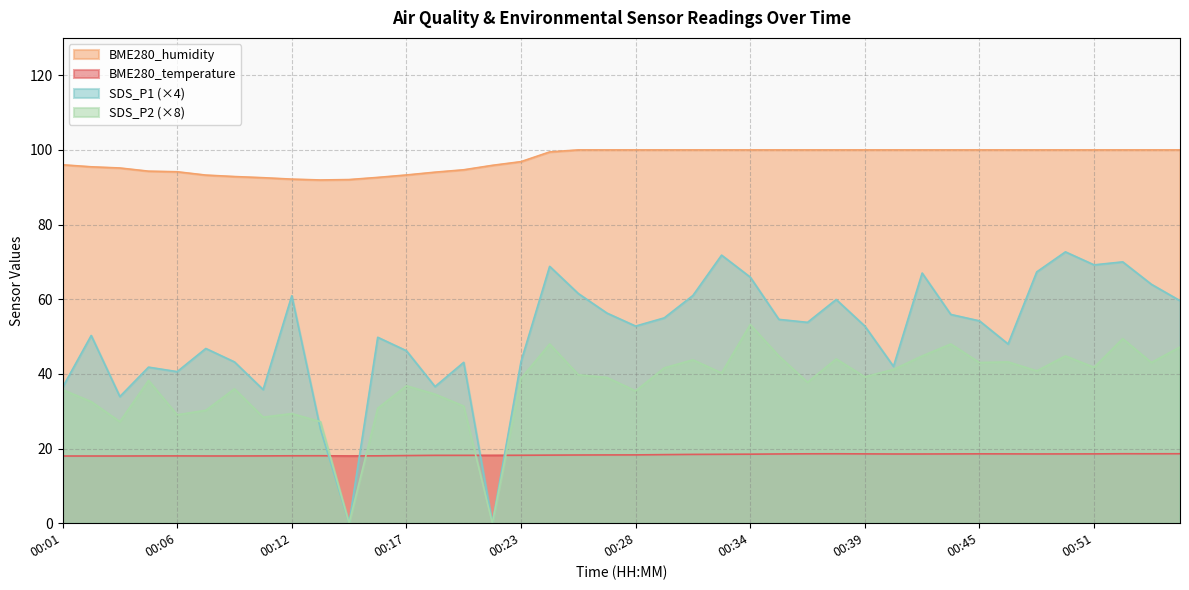

Is it true that SDS_P1 equals 54.2 at 00:45?

True